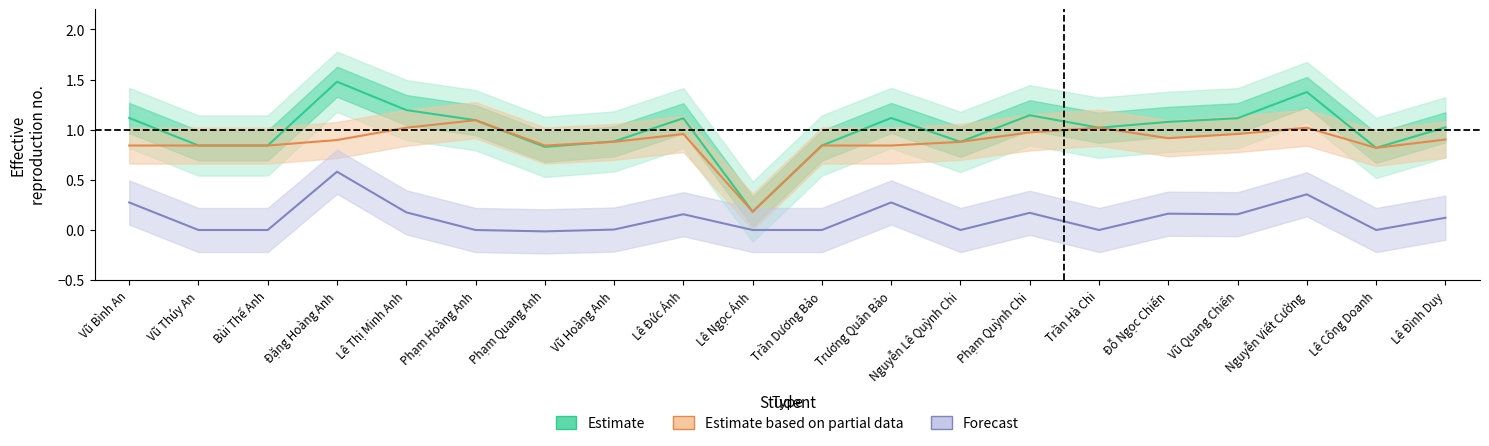

What is the label of the 3rd point from the left?

Bùi Thế Anh